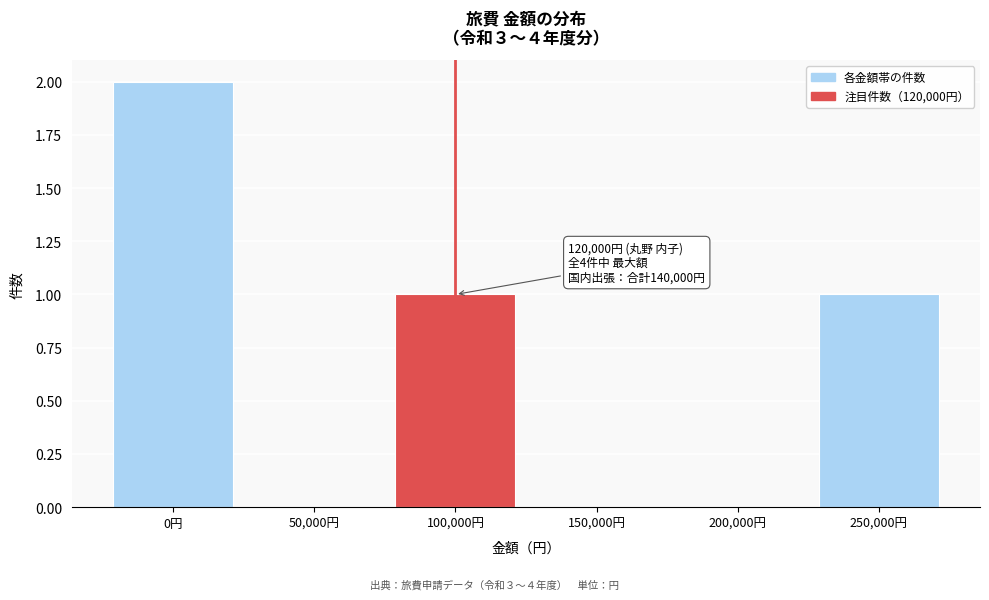

Reading left to right, extract all data points from this chart.

0円=2	50,000円=0	100,000円=1	150,000円=0	200,000円=0	250,000円=1